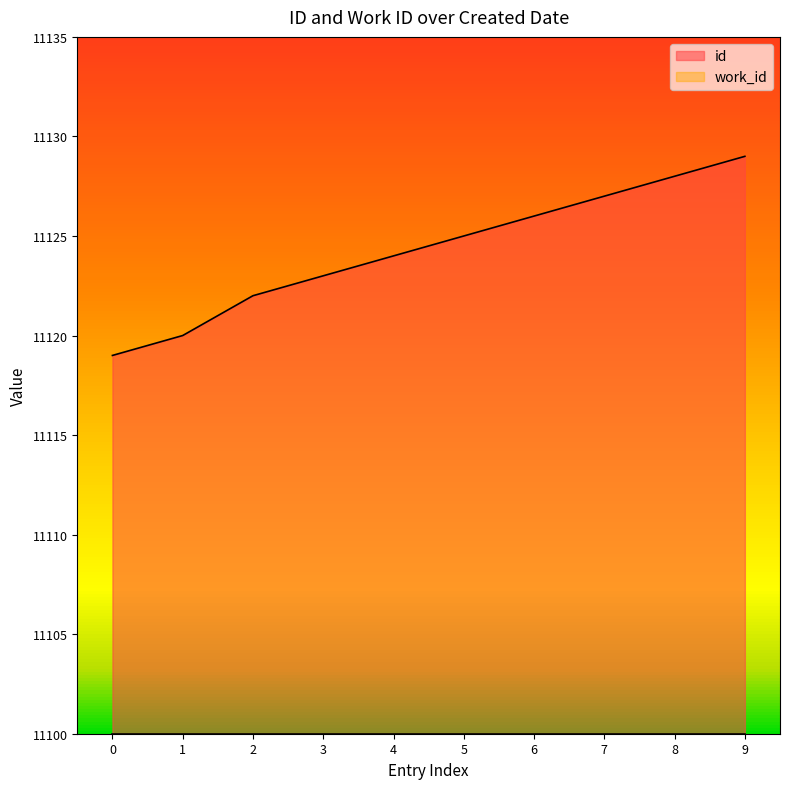

Is the value of work_id at 2 greater than the value of id at 3?

No